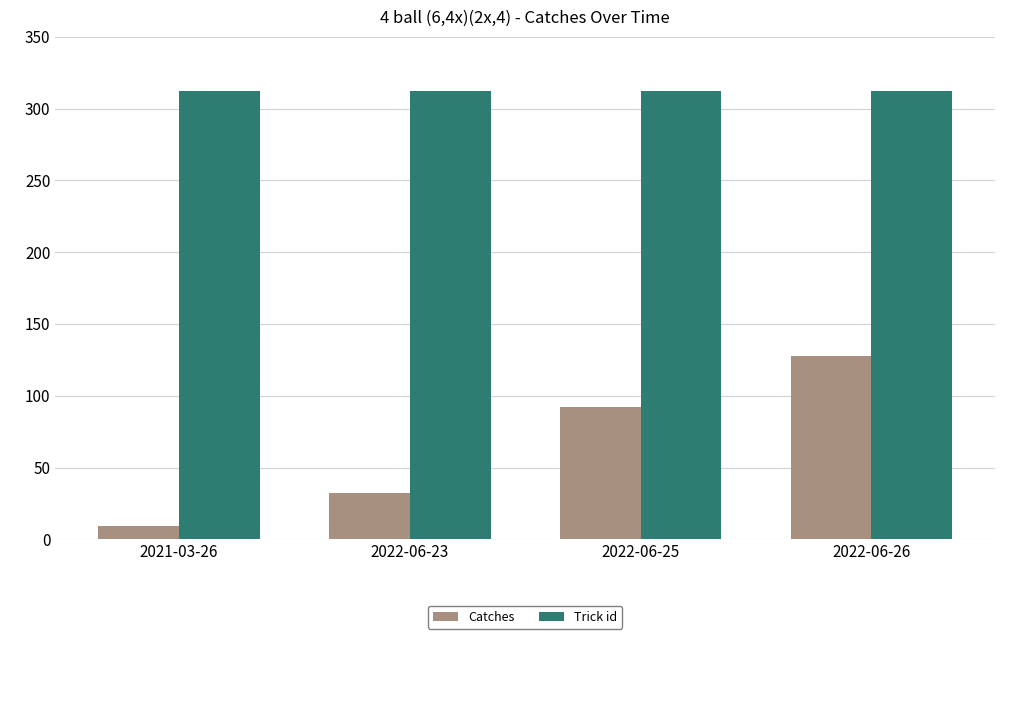

Rank the categories by Catches value from highest to lowest.

2022-06-26, 2022-06-25, 2022-06-23, 2021-03-26